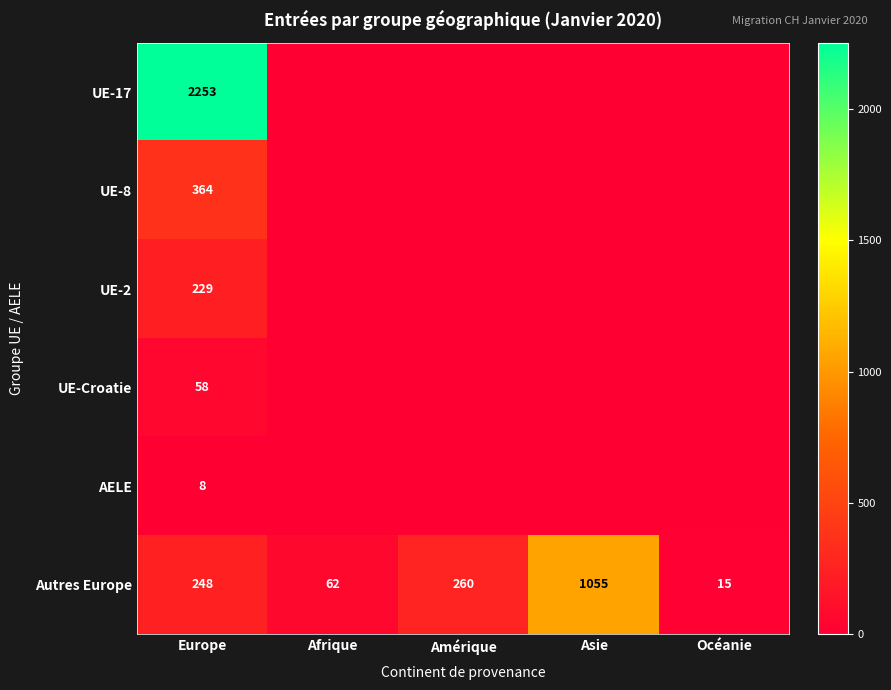

True or false: Autres Europe has a value of 15 at Océanie.

True